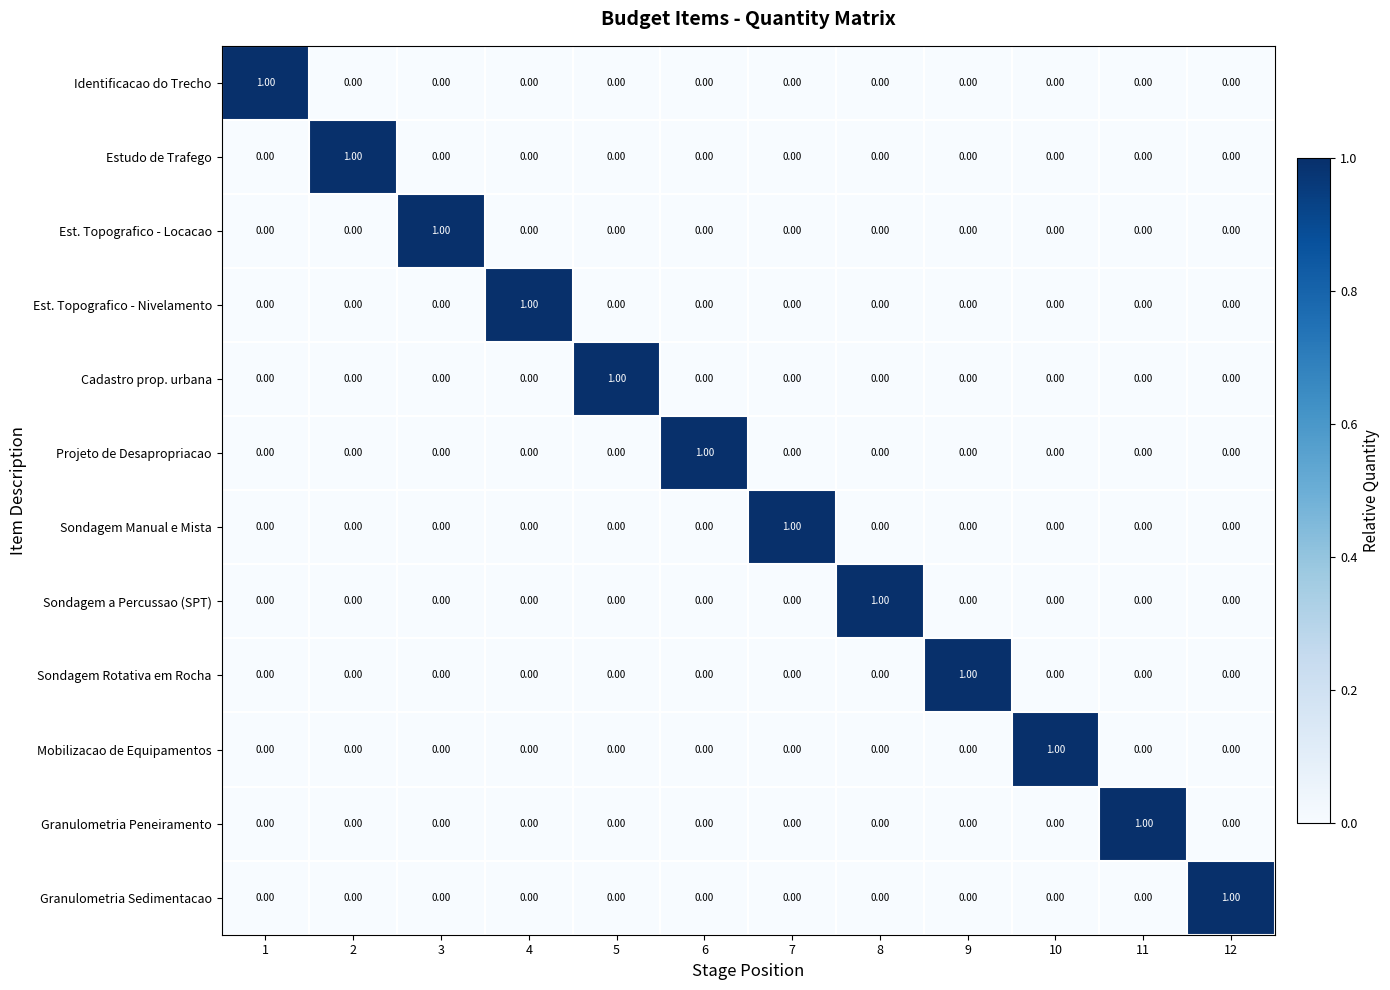

At how many categories does at least one series exceed 0?

12